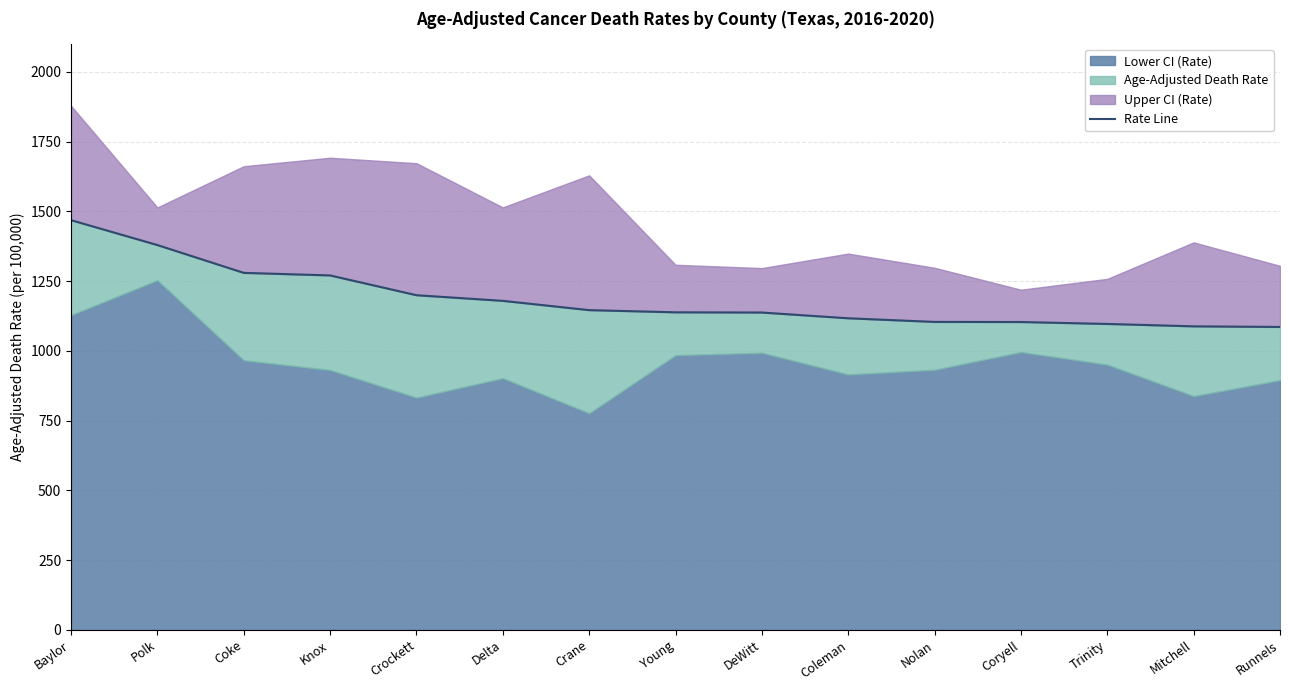

What is the smallest value displayed?

1085.6